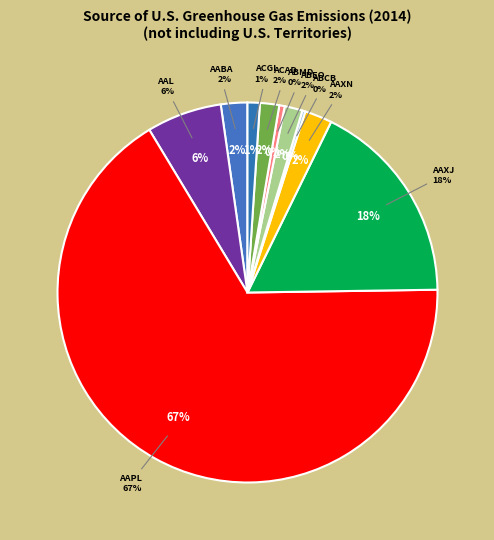

The AAXN slice represents 1% of the pie. True or false?

False